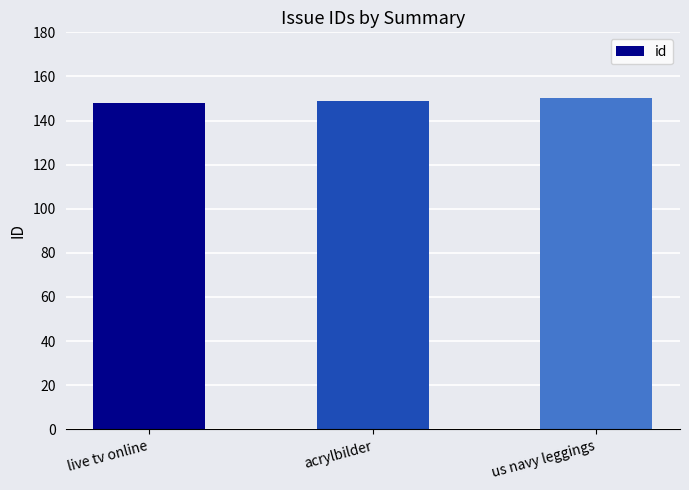

What is the smallest value displayed?

148